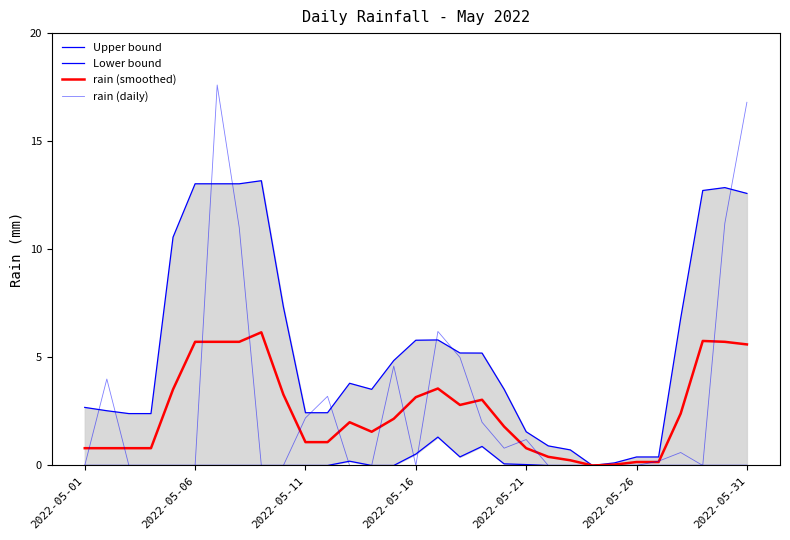

What is the sum of all rain (smoothed) values?

76.8